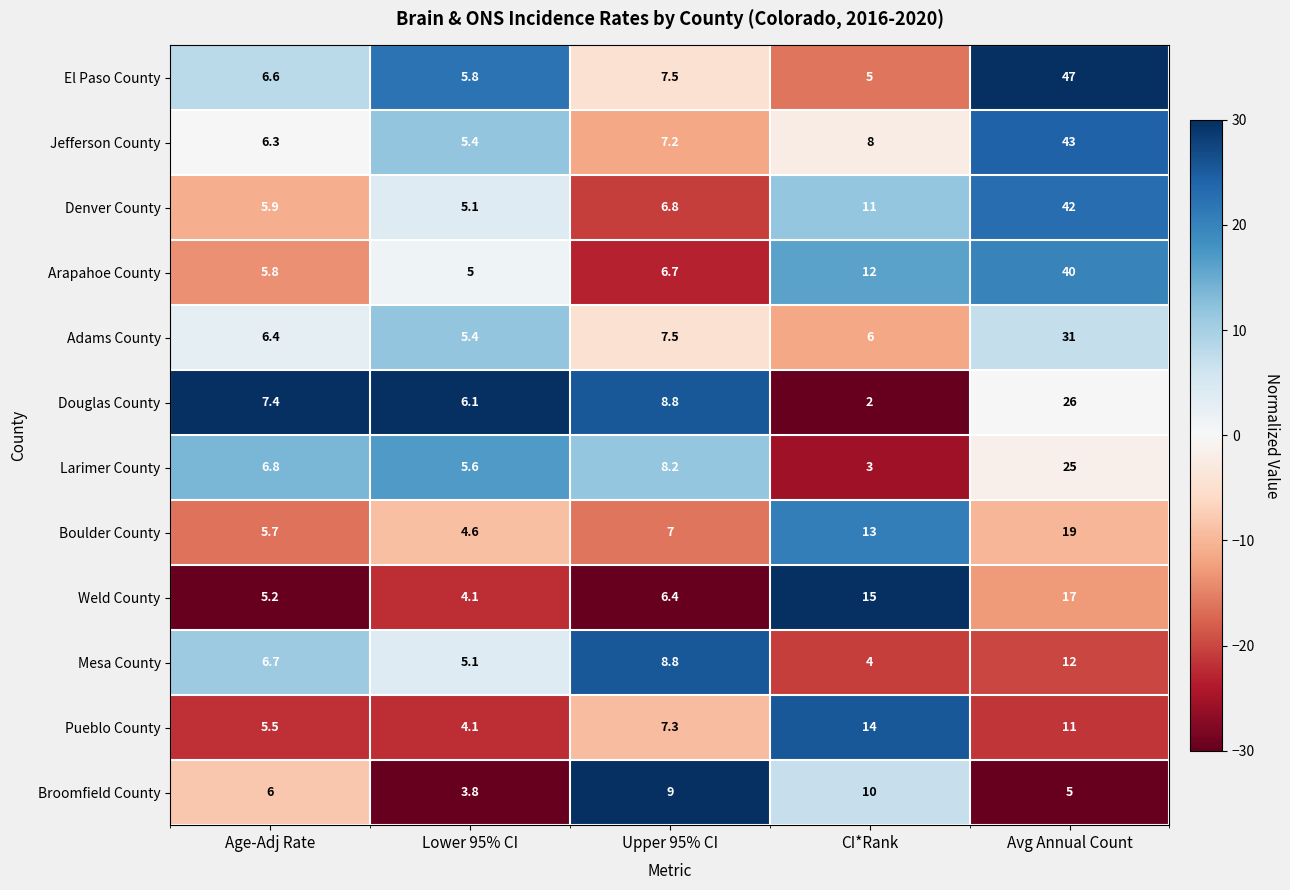

At how many categories does at least one series exceed 12?

2